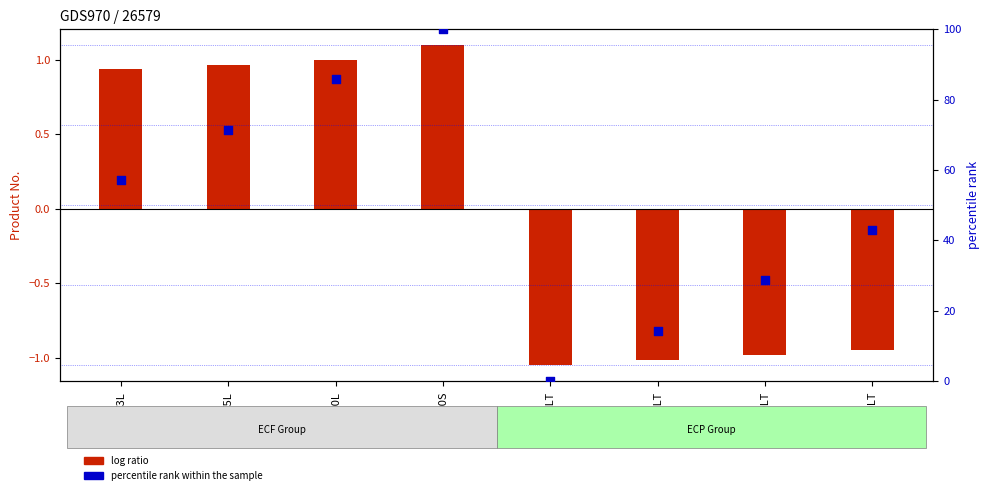

Is the value of log ratio at ECP3LT greater than the value of percentile rank within the sample at ECP3LT?

No